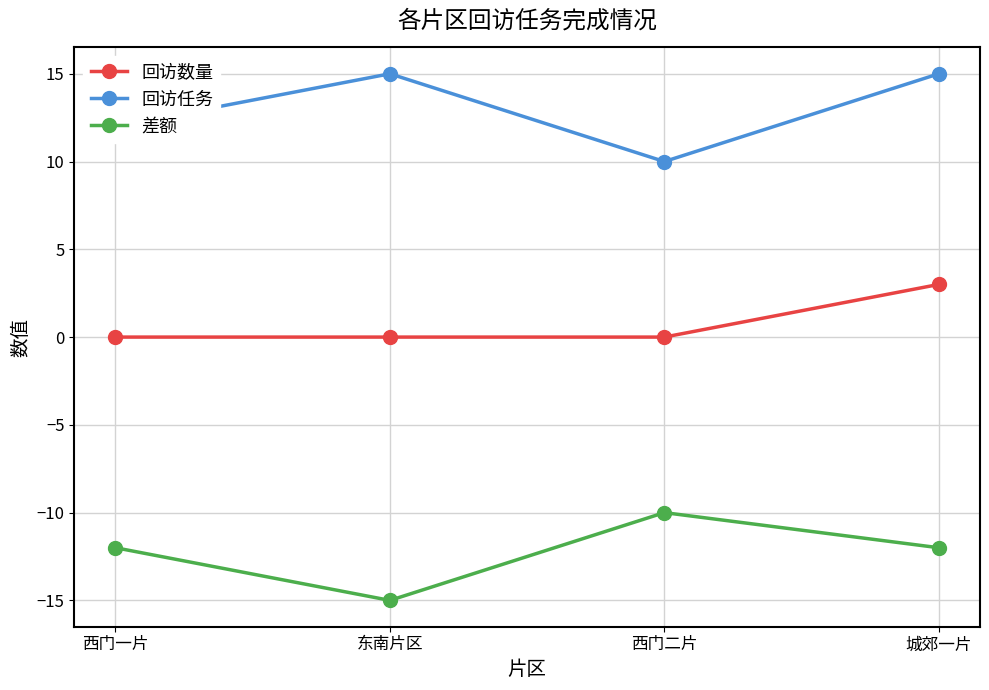

What position from the right is 东南片区?

3